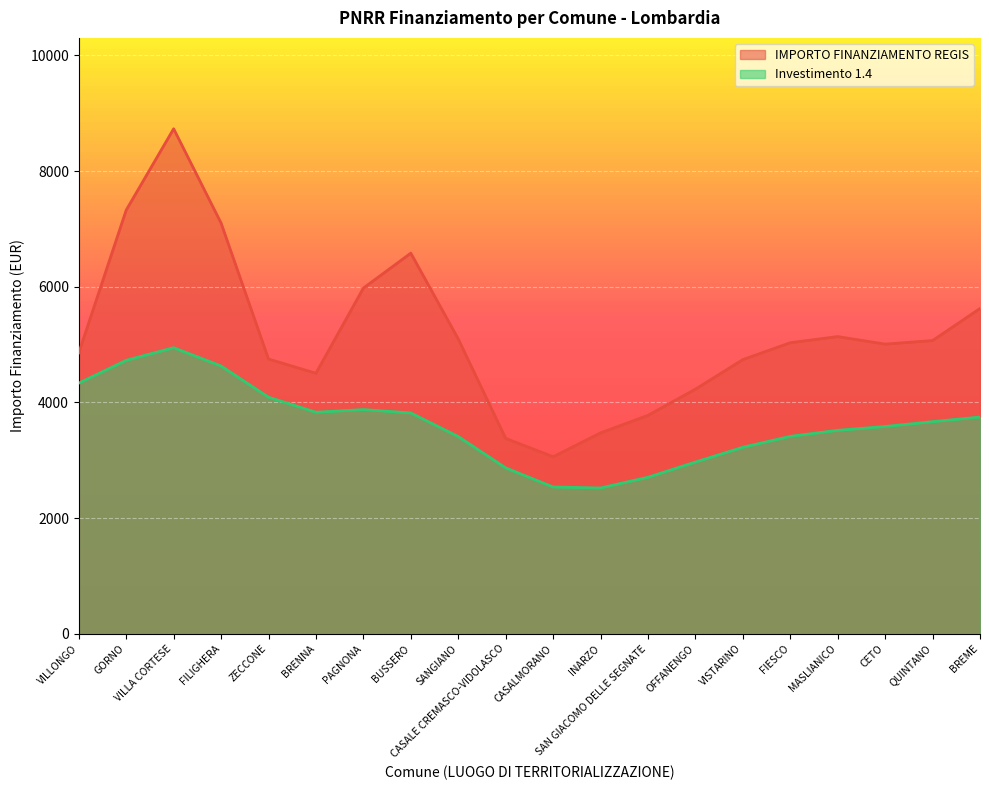

What are all the series names shown in the legend?

IMPORTO FINANZIAMENTO REGIS, Investimento 1.4